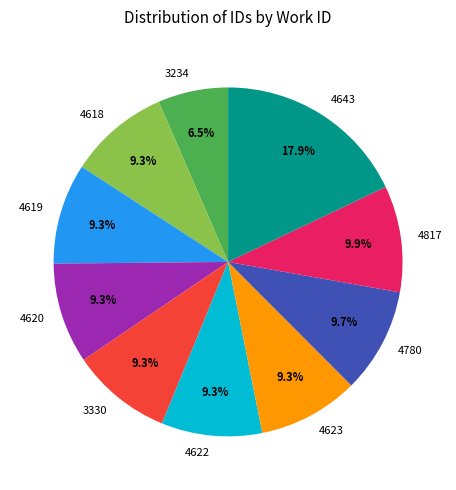

Which slice is the largest?

4643